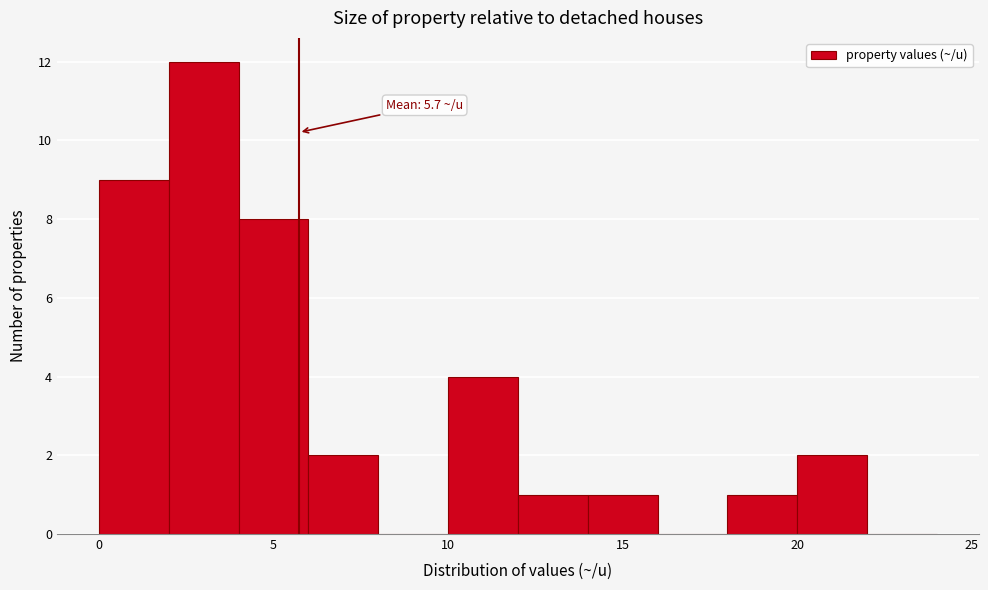

Over which range of the x-axis is the bar tallest?

2 to 4